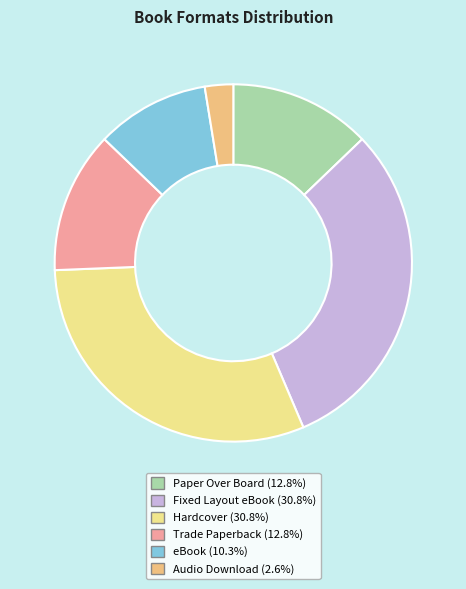

Is there a majority slice in this chart?

No